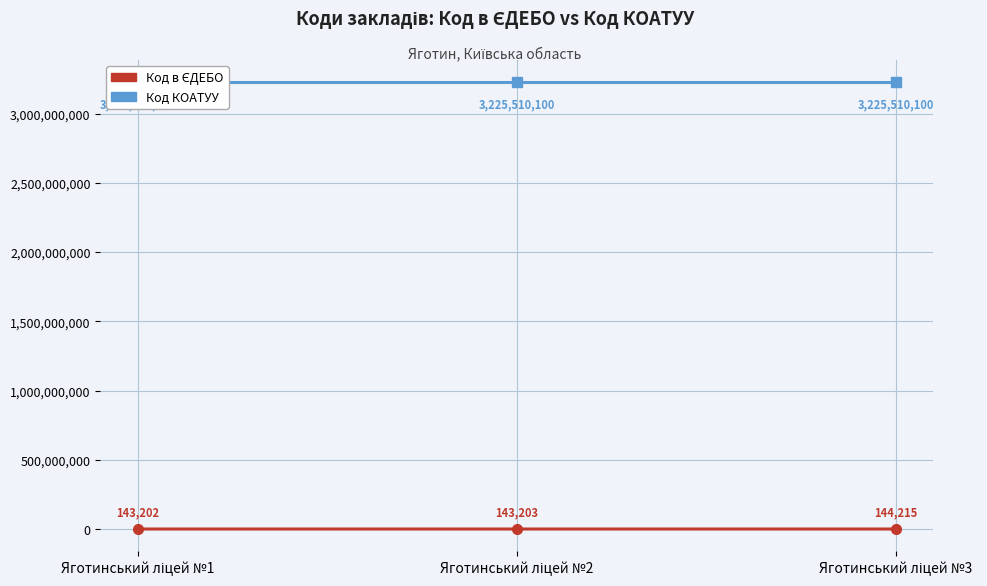

What is the smallest value displayed?

143202